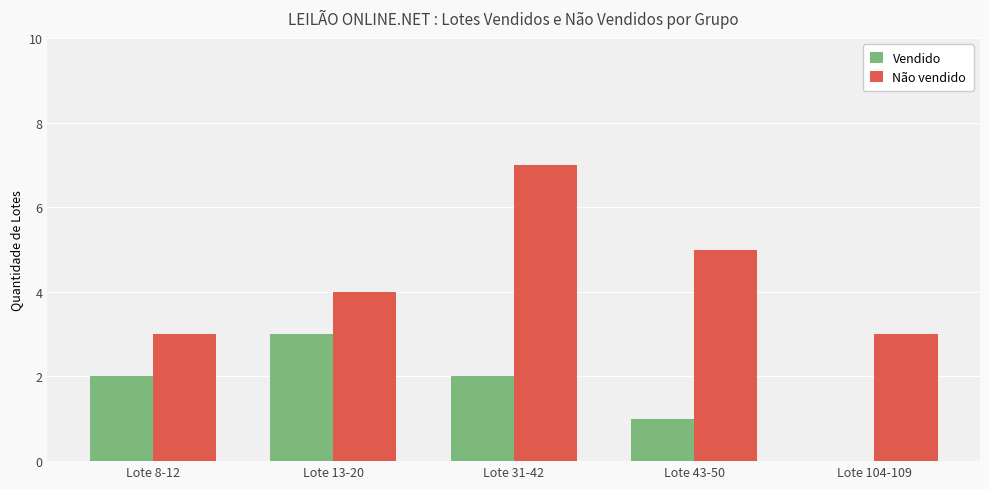

Read the Vendido value at Lote 13-20.

3